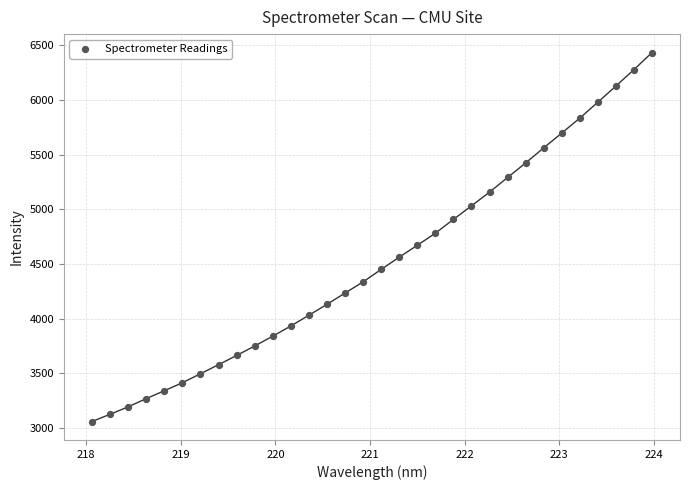

What is the range of X values (max minus min)?

5.9